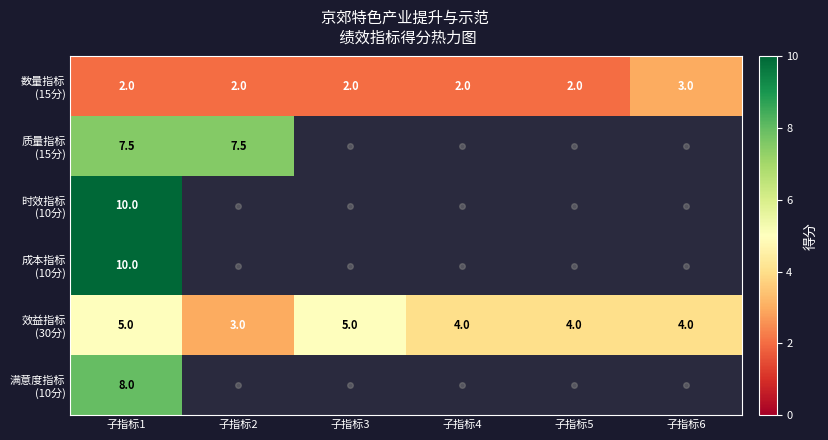

Read the 效益指标 (30分) value at 子指标6.

4.0